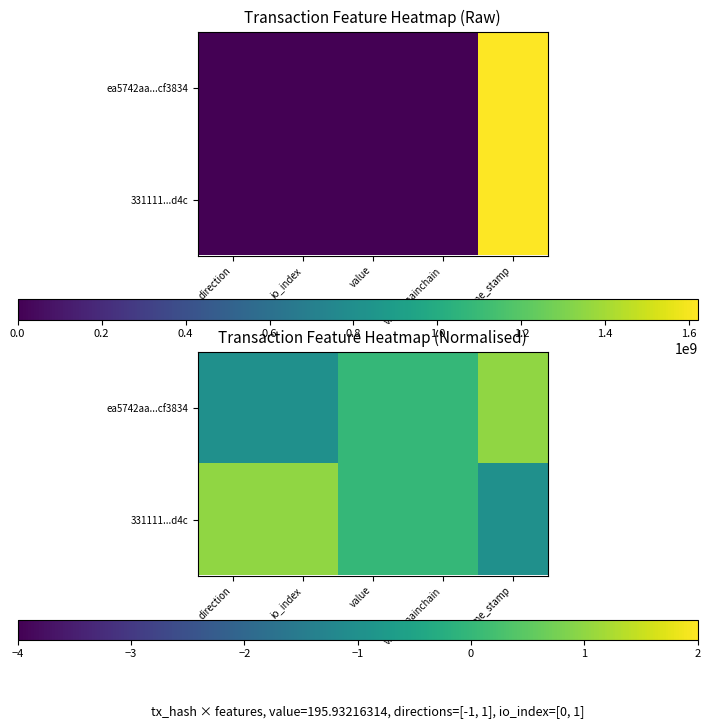

At which label does ea5742aa...cf3834 first exceed 0?

time_stamp